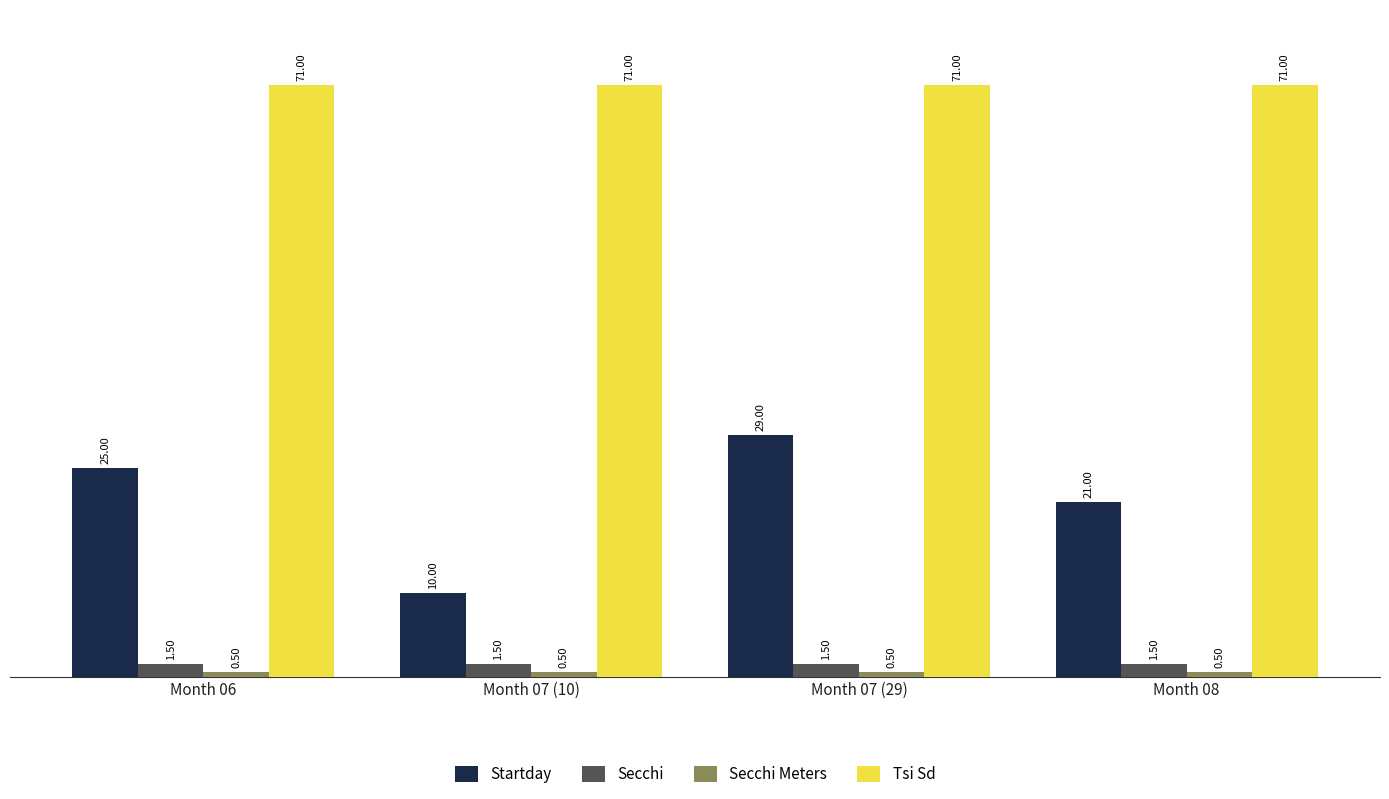

What is the average value of the Secchi series?

1.5